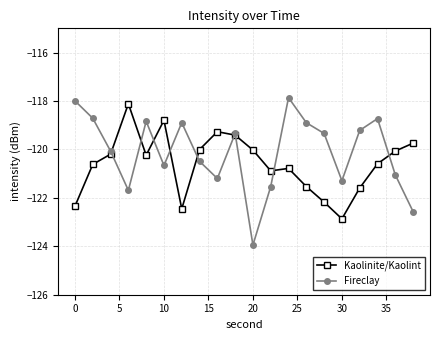

What is the highest value of the Fireclay series?

-117.9